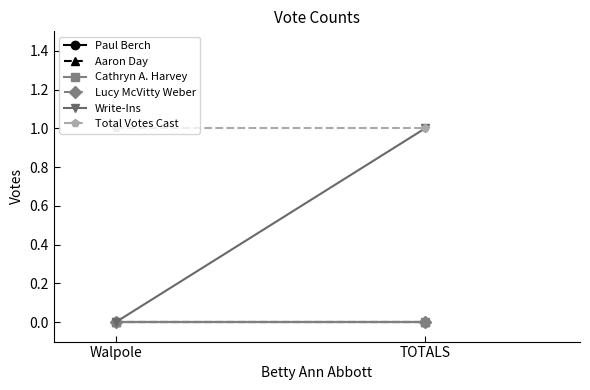

Which series has the largest total across all categories?

Total Votes Cast